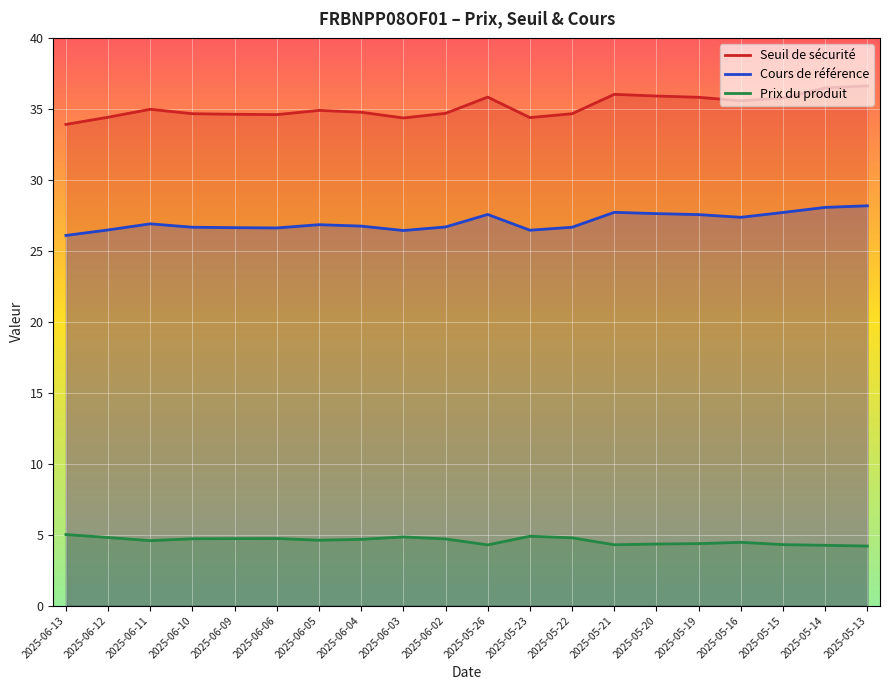

At which category does Prix du produit reach its first local peak?

2025-06-06